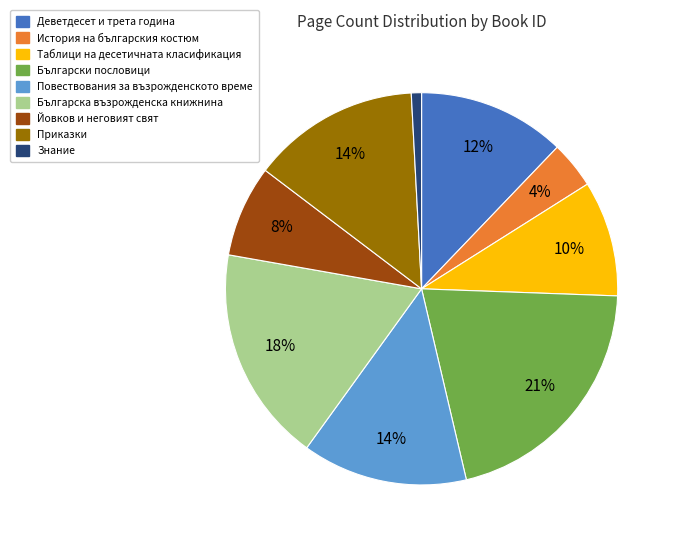

Does any single category account for the majority?

No